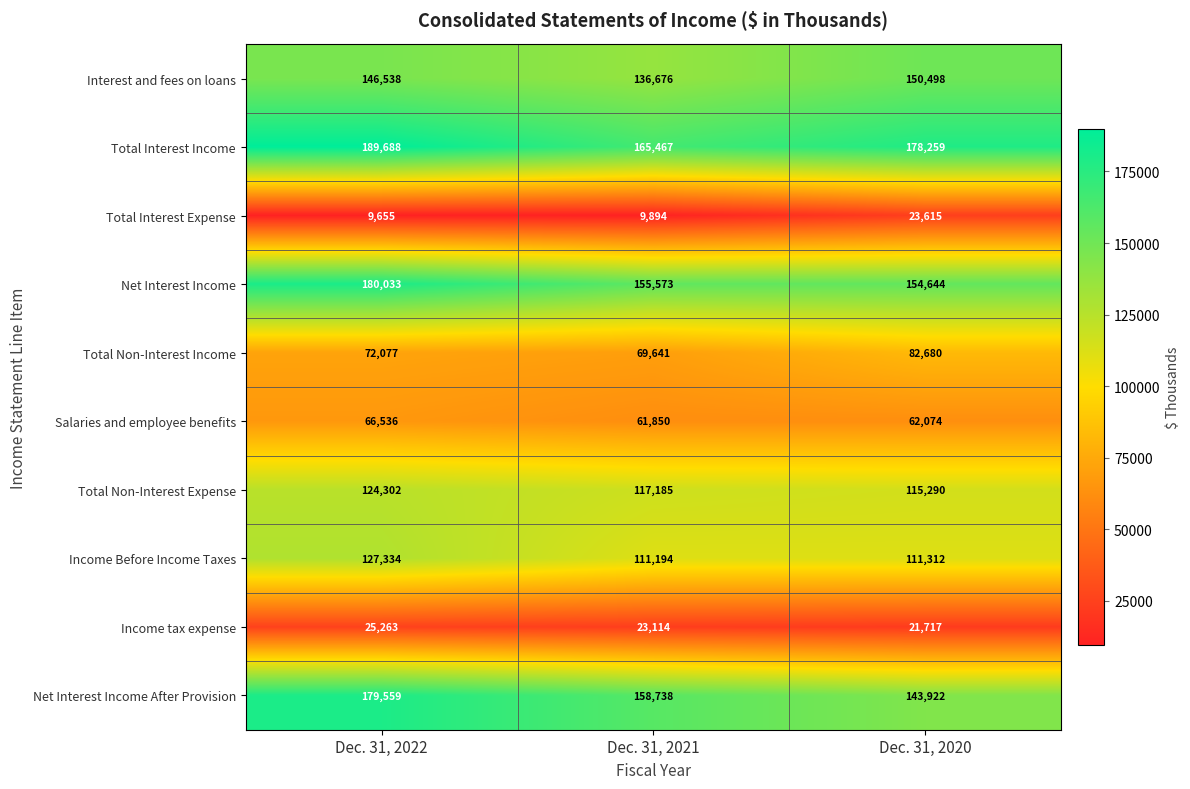

What is the total value across all series at Dec. 31, 2022?

1120985